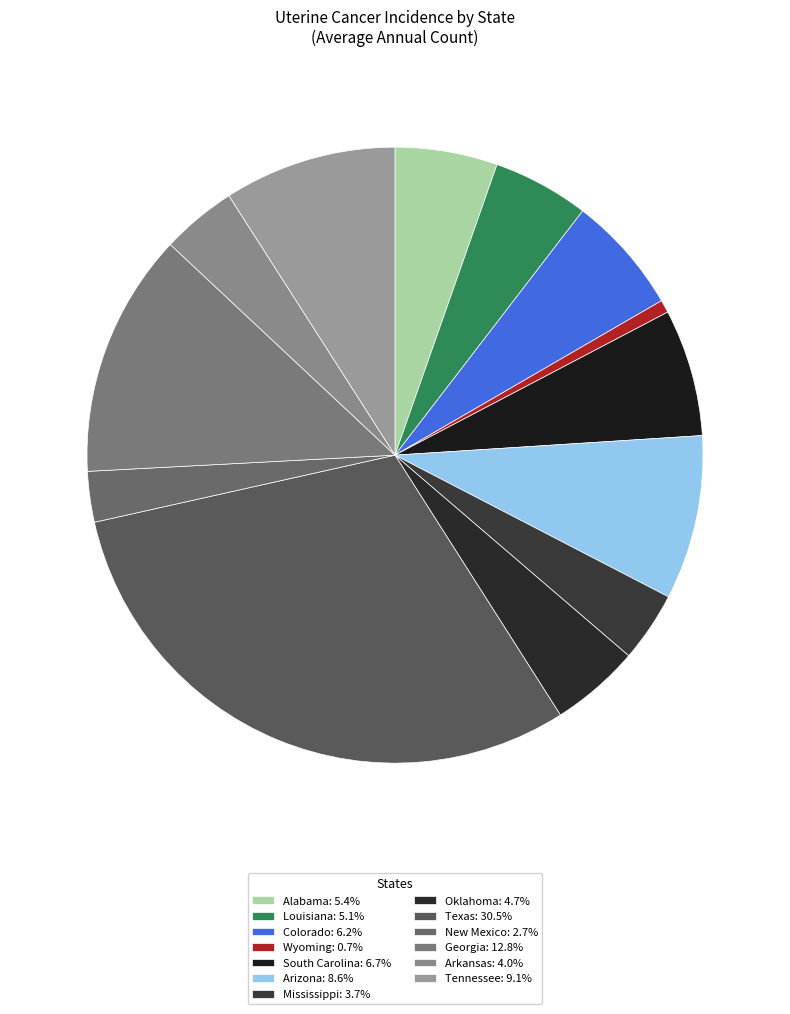

Is it true that Texas is 31% of the pie?

True